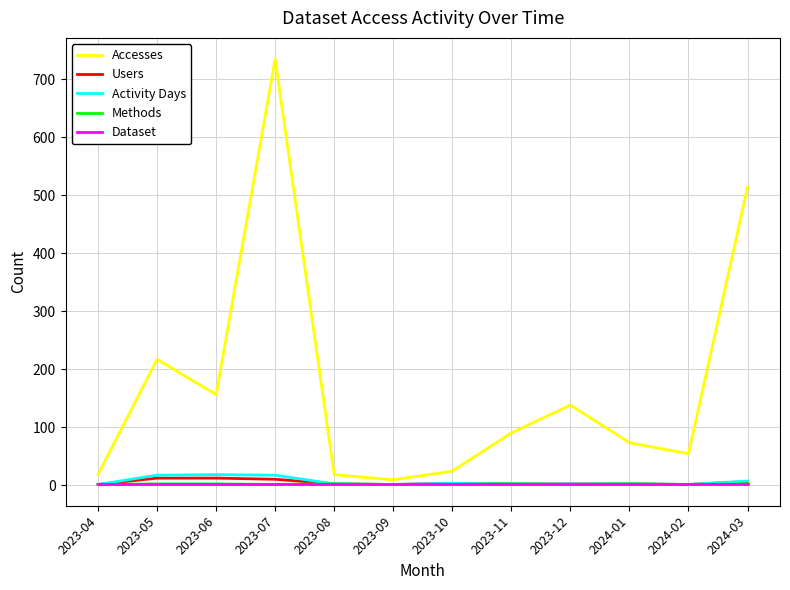

At which category is the sum across all series the highest?

2023-07